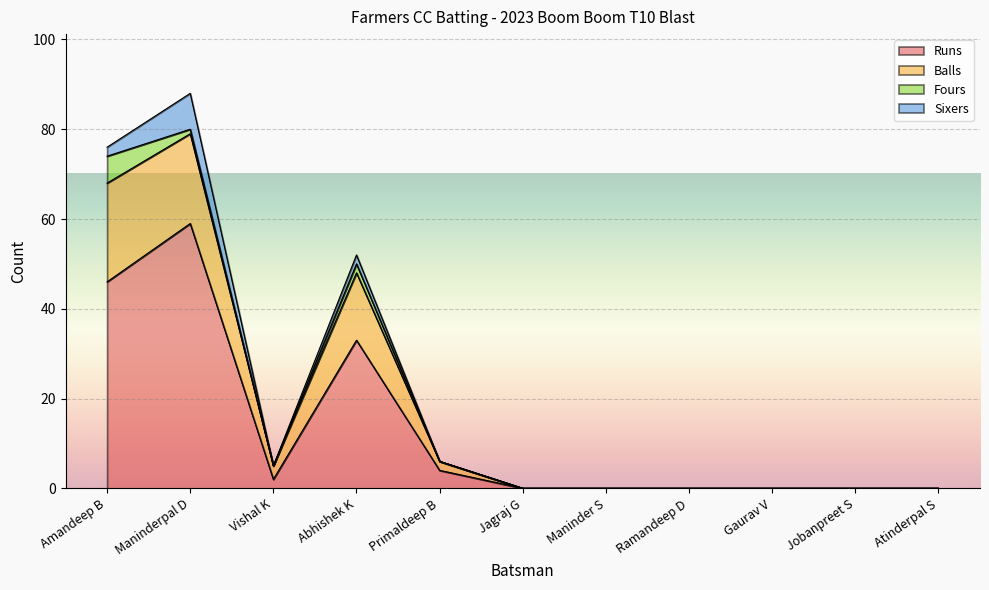

How many values in Balls are above zero?

5